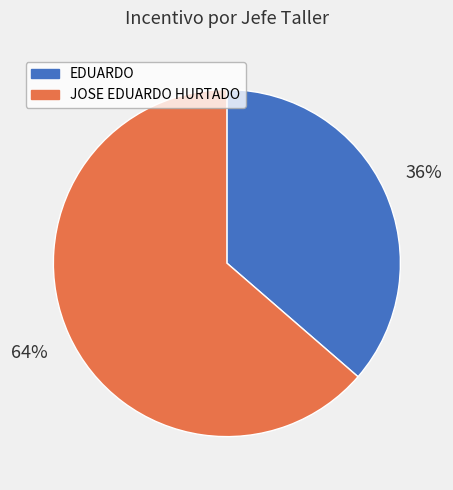

What is the largest slice in the pie chart?

JOSE EDUARDO HURTADO